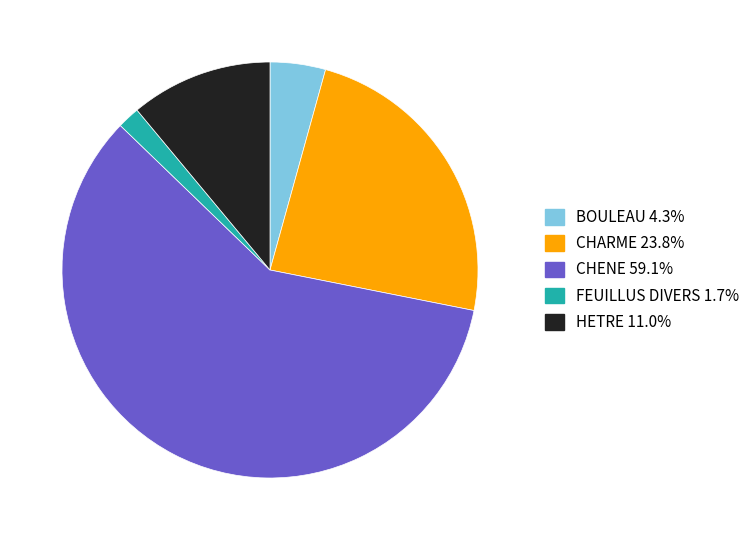

Is there a majority slice in this chart?

Yes